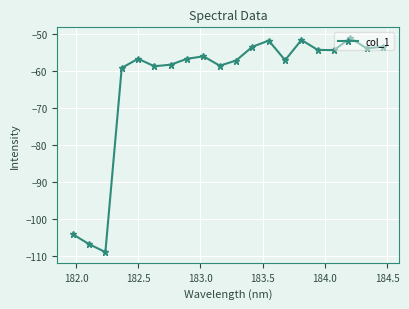

What is the smallest value displayed?

-109.0